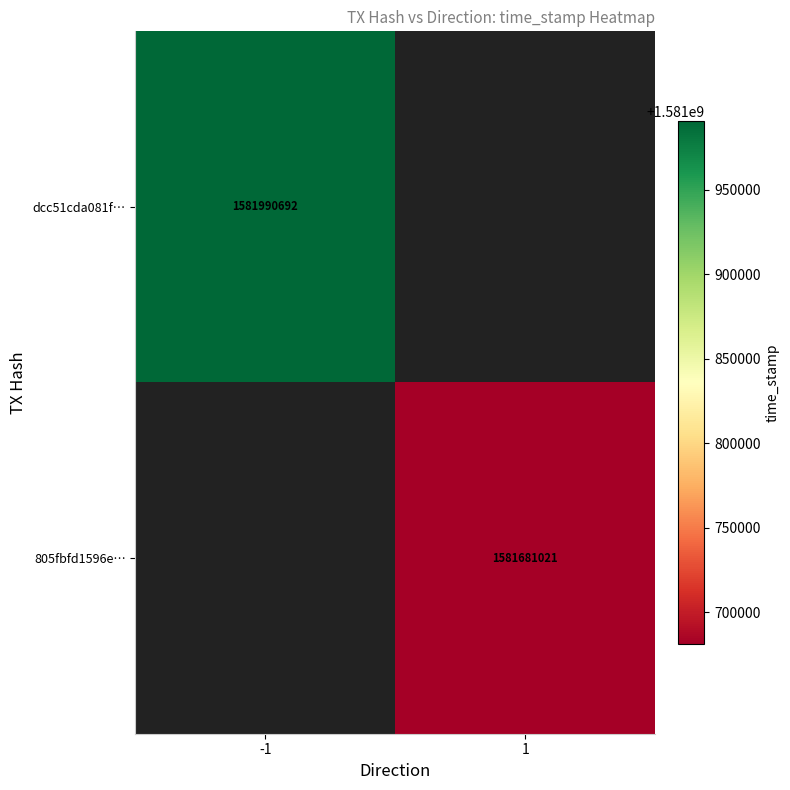

The value of dcc51cda081f… at -1 is 1581990692. True or false?

True